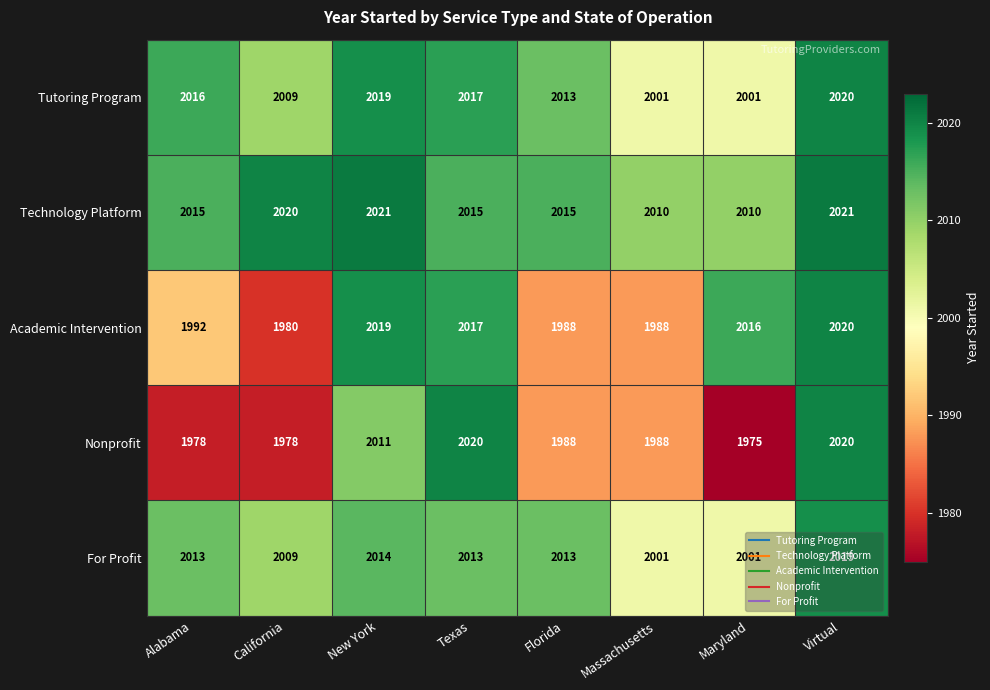

True or false: For Profit has a value of 2001 at Maryland.

True